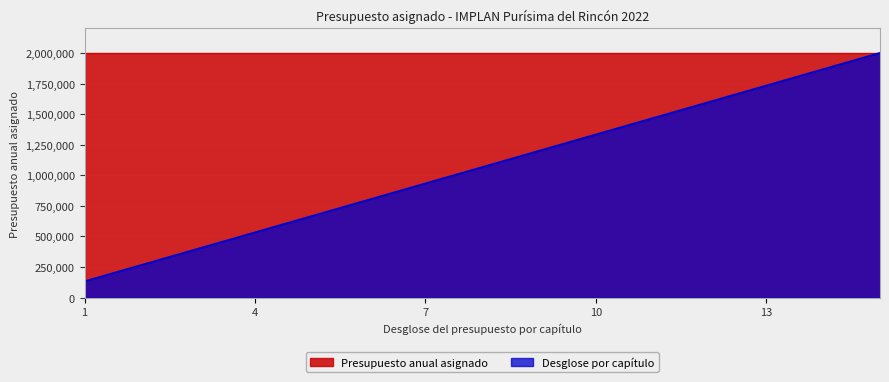

Count the number of values greater than 1067168.

8